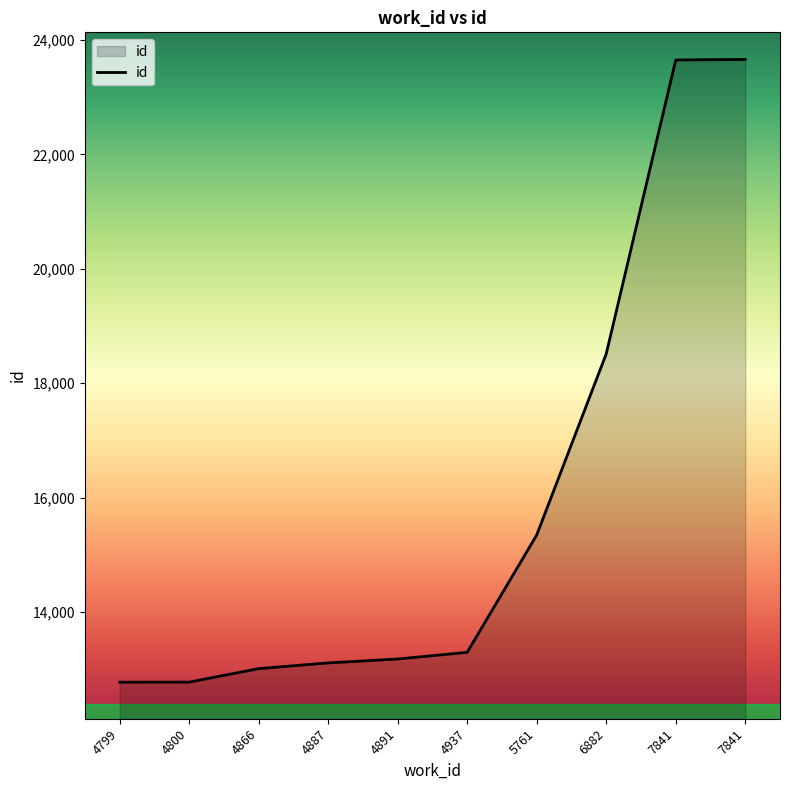

What is the greatest value displayed?

23661